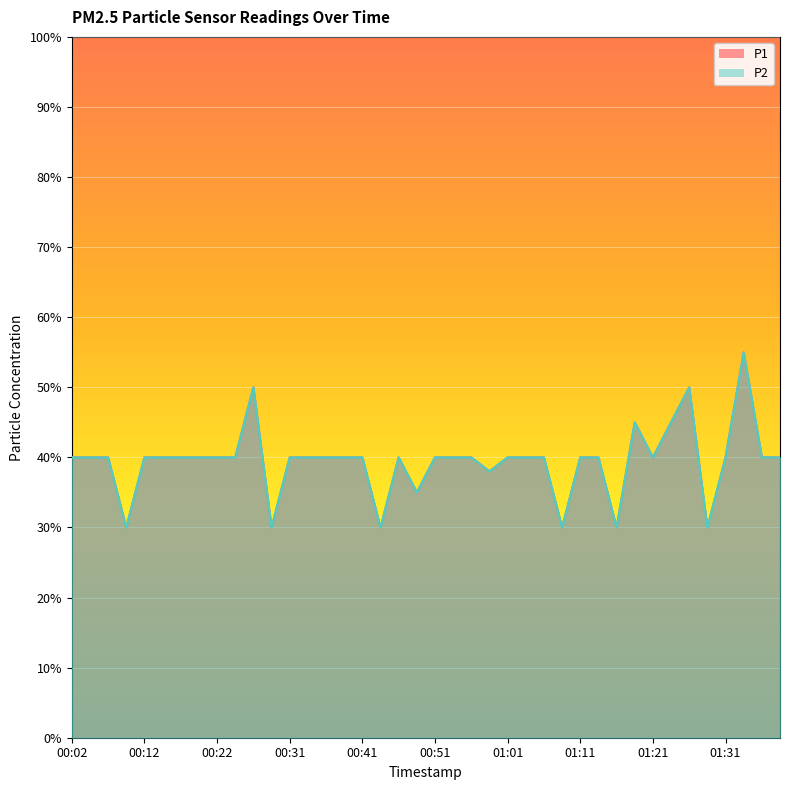

True or false: P1 has a value of 0.4 at 01:06.

True